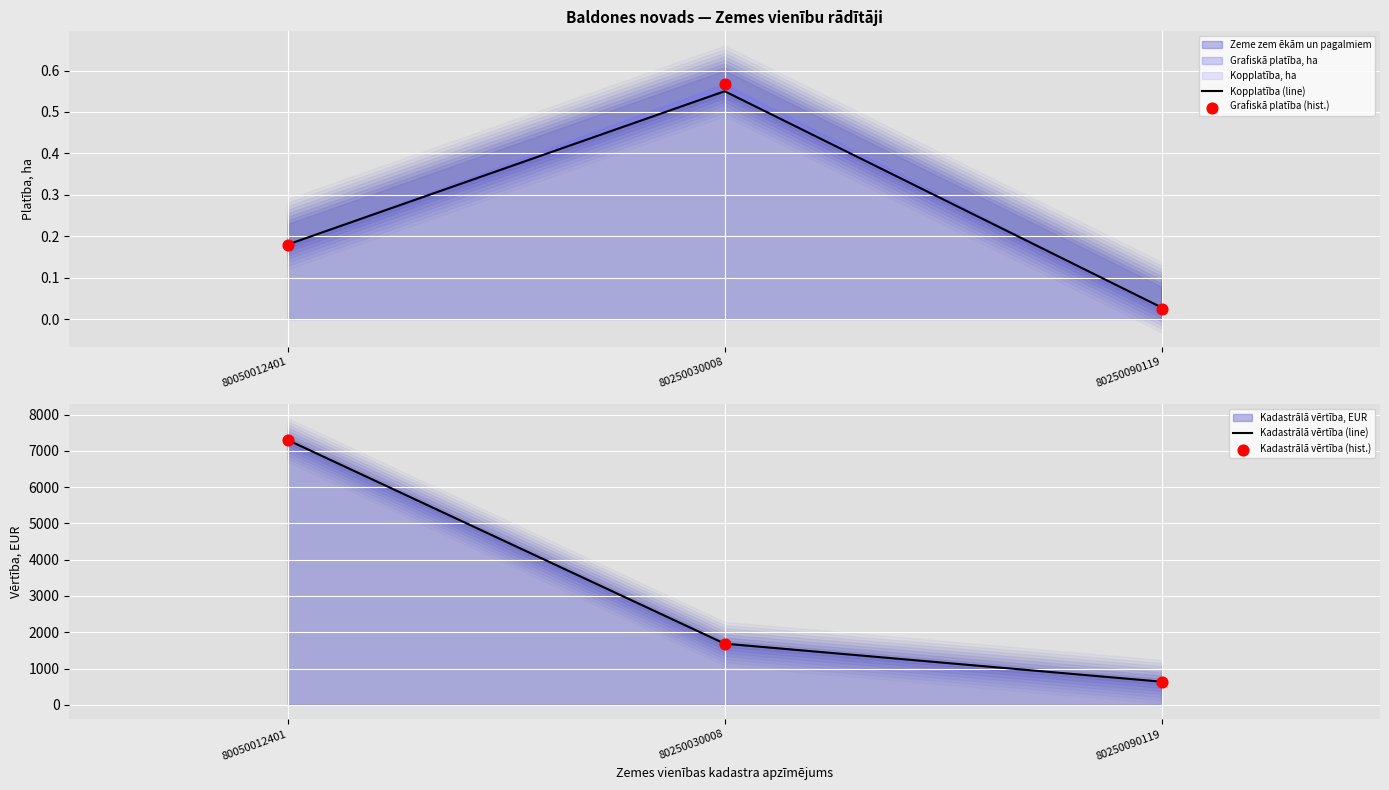

At which category is the sum across all series the highest?

80050012401